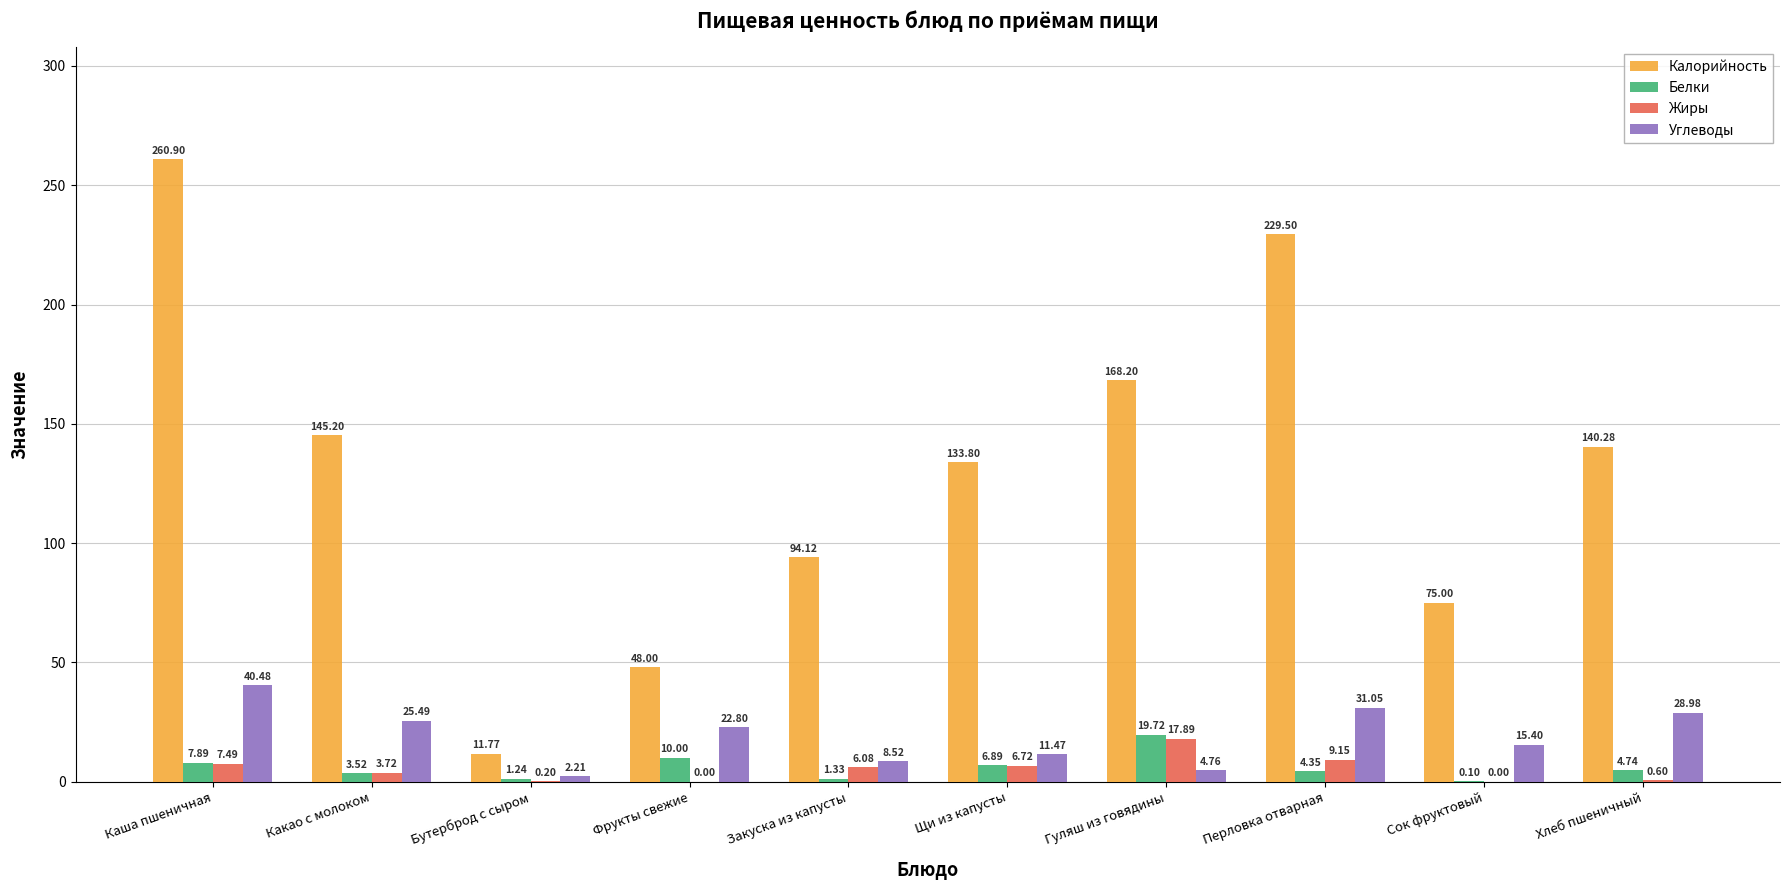

How many data points in Жиры are above 6?

5